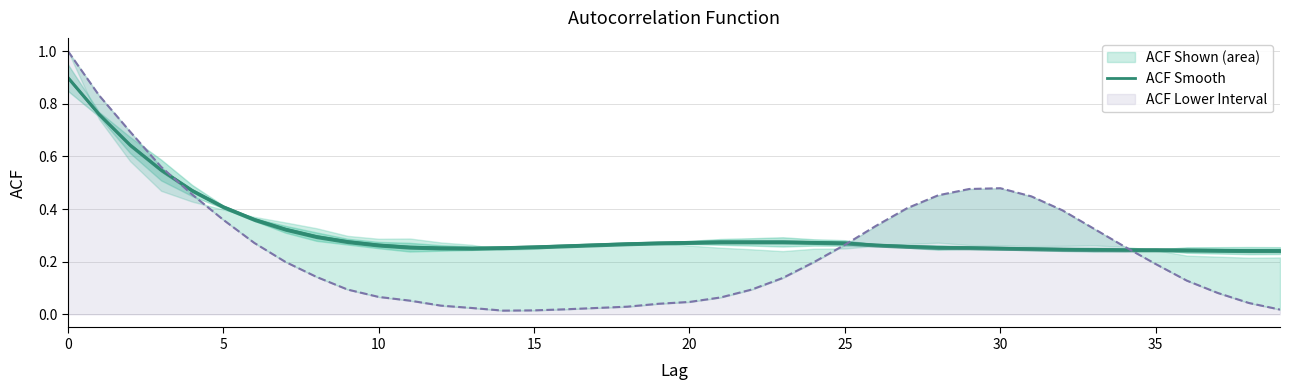

The value at 32 is 0.2. True or false?

True